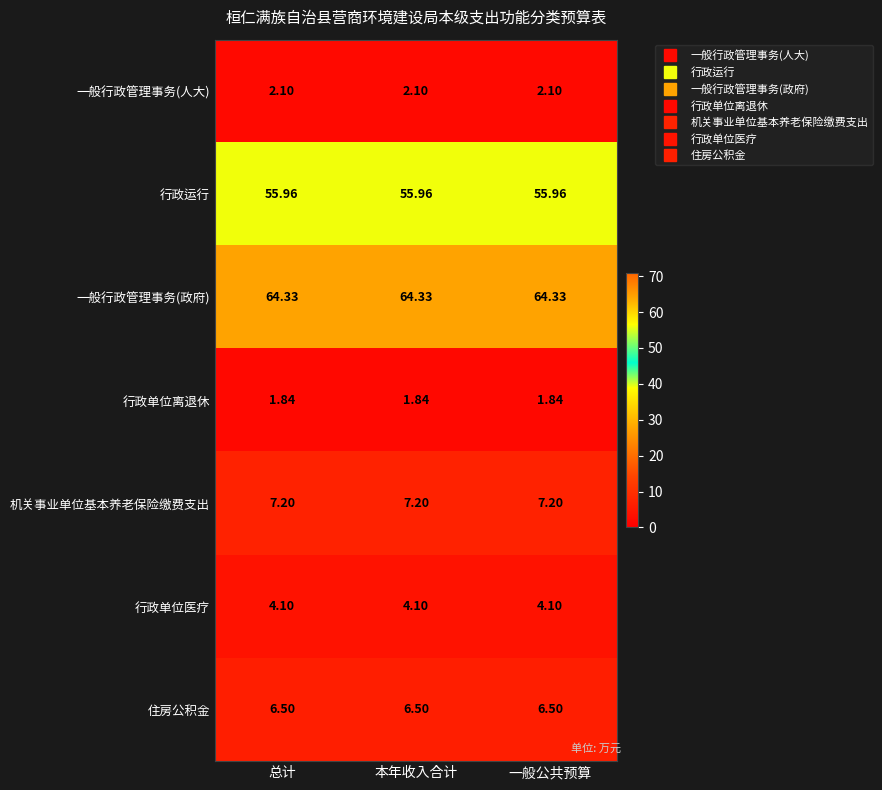

Which series has the largest total across all categories?

一般行政管理事务(政府)